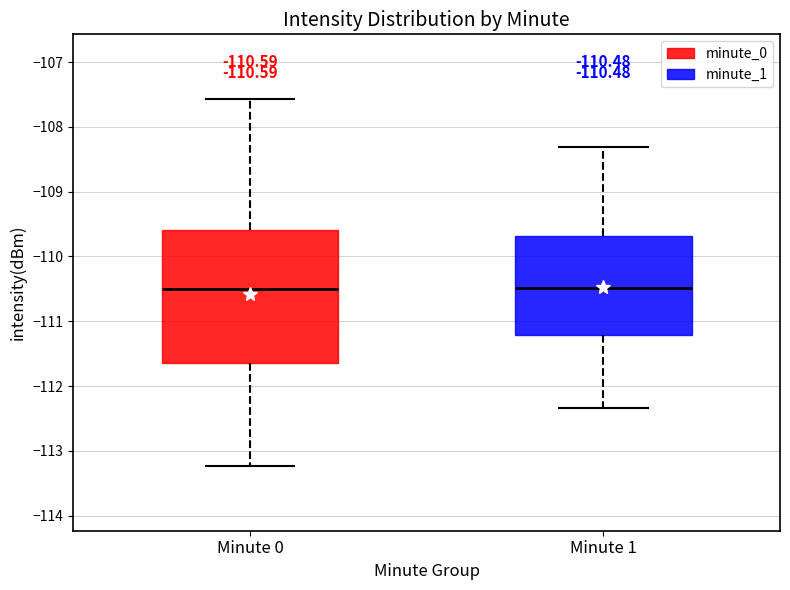

Which box is the tallest, from its lower edge to its upper edge?

Minute 0